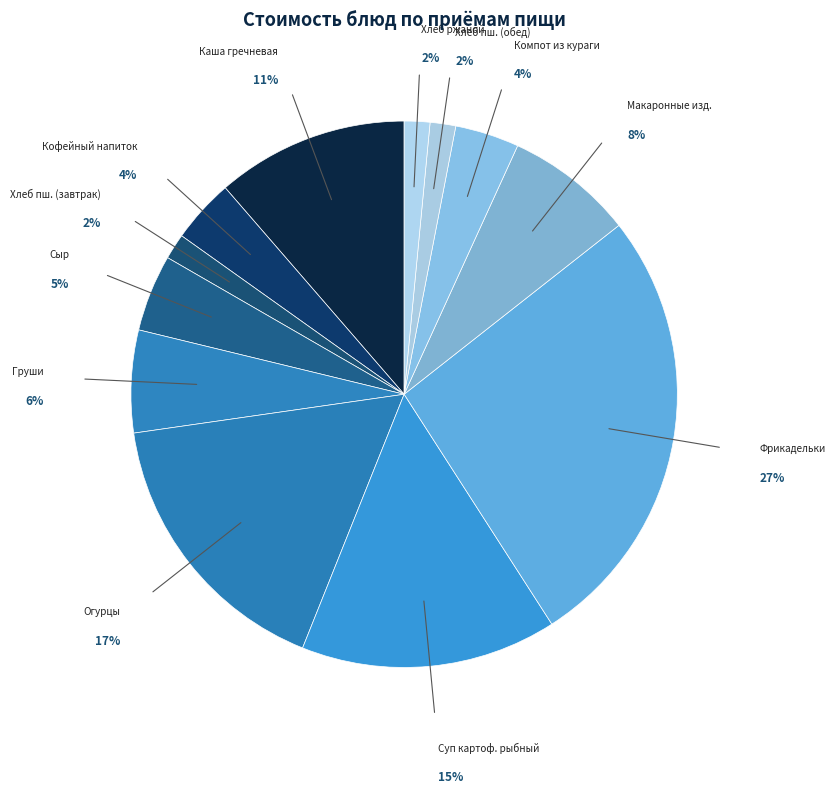

To the nearest percent, what is the average slice percentage?

8%